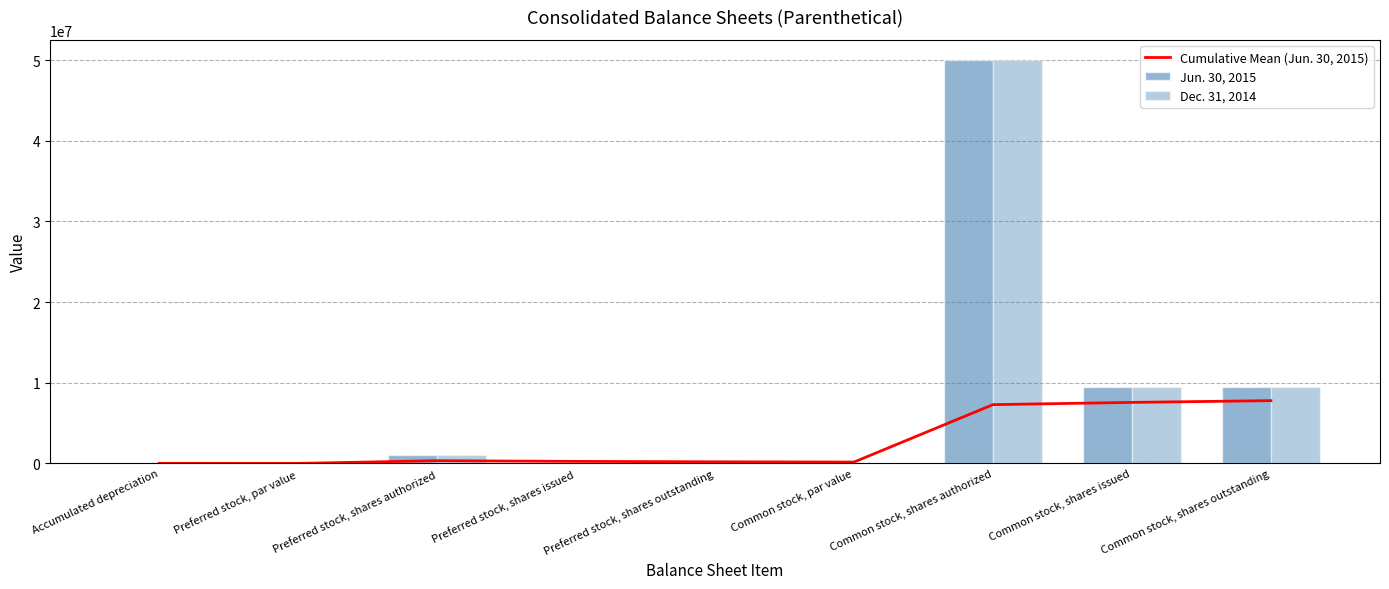

Where does the Cumulative Mean (Jun. 30, 2015) series first go above 252625?

Preferred stock, shares authorized